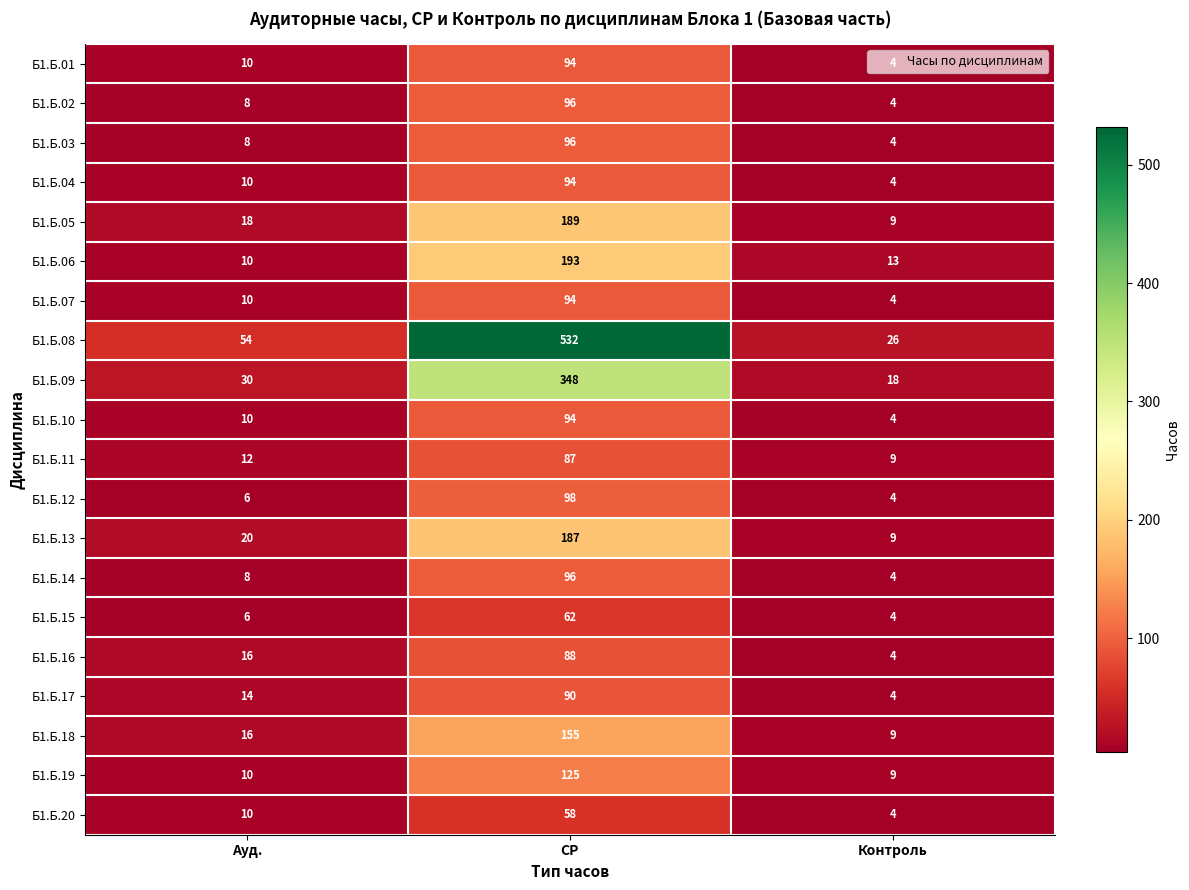

List the labels in order of Б1.Б.09 value, smallest first.

Контроль, Ауд., СР